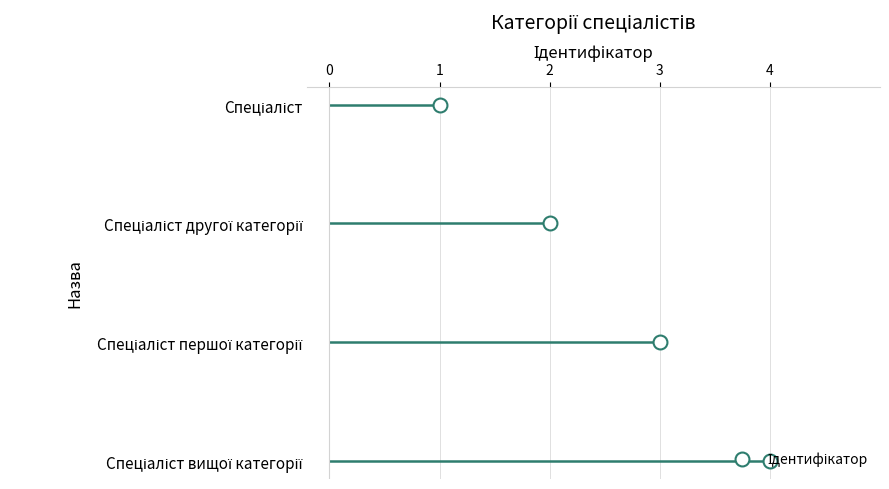

What is the label of the 2nd point from the right?

Спеціаліст першої категорії